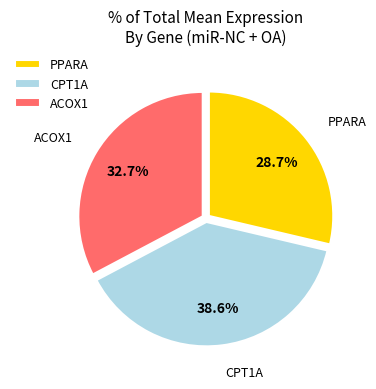

Rank the categories by value from highest to lowest.

CPT1A, ACOX1, PPARA